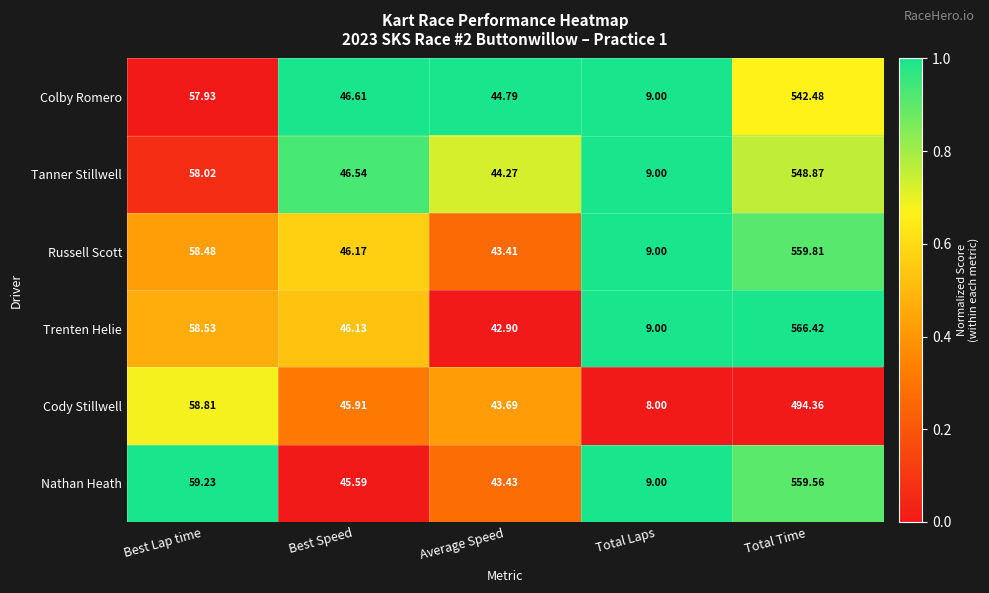

At Best Speed, list the series in order from smallest to largest.

Nathan Heath, Cody Stillwell, Trenten Helie, Russell Scott, Tanner Stillwell, Colby Romero